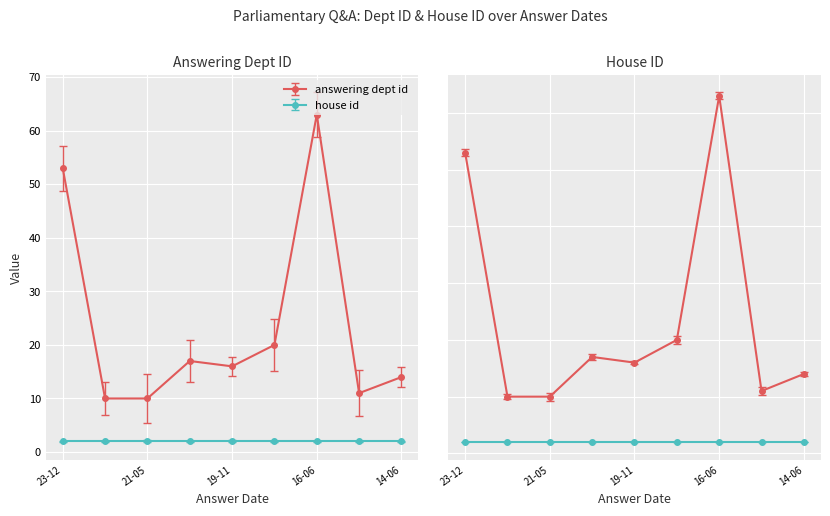

What is the difference between the maximum and minimum values?

53